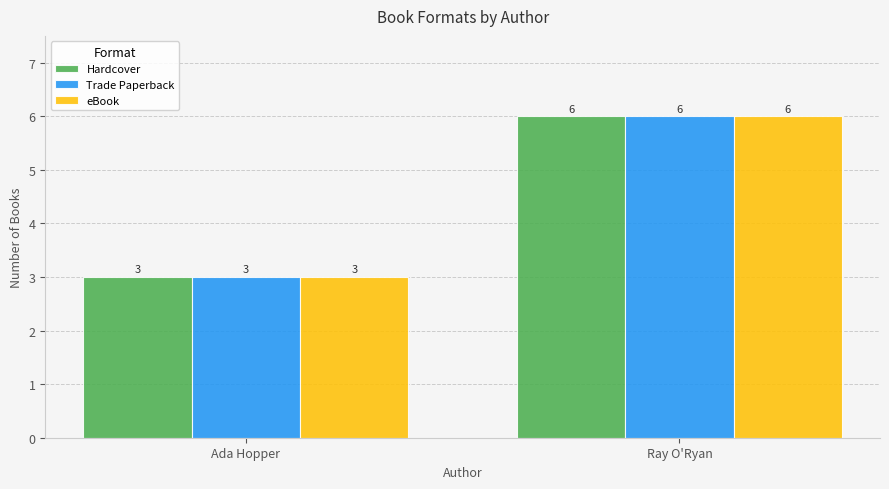

What is the label of the 1st bar from the left?

Ada Hopper